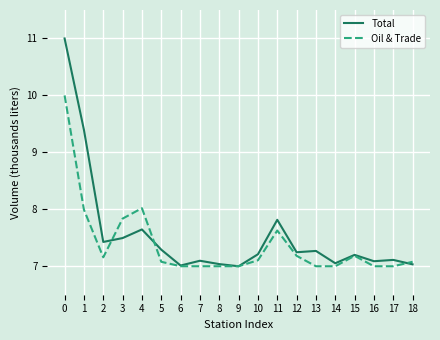

What is the minimum value for Oil & Trade?

7.0